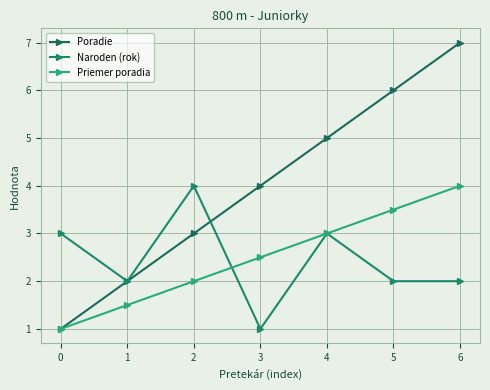

Is this an area chart (filled region under the line)?

No